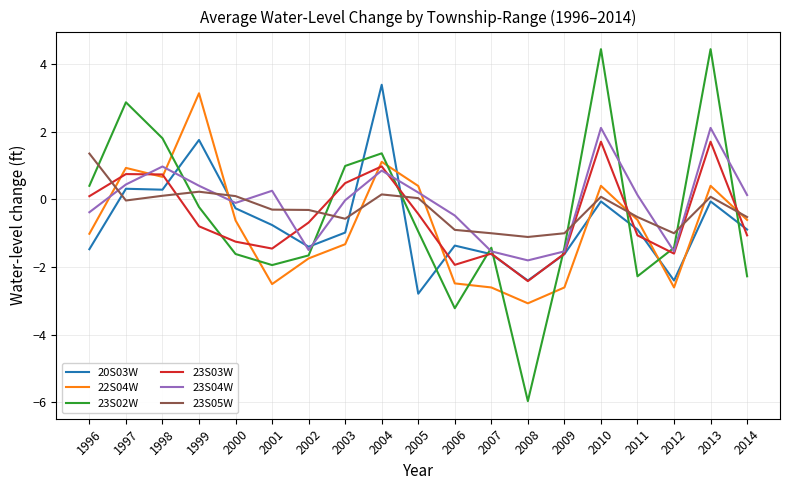

Which series has the widest spread of values?

23S02W